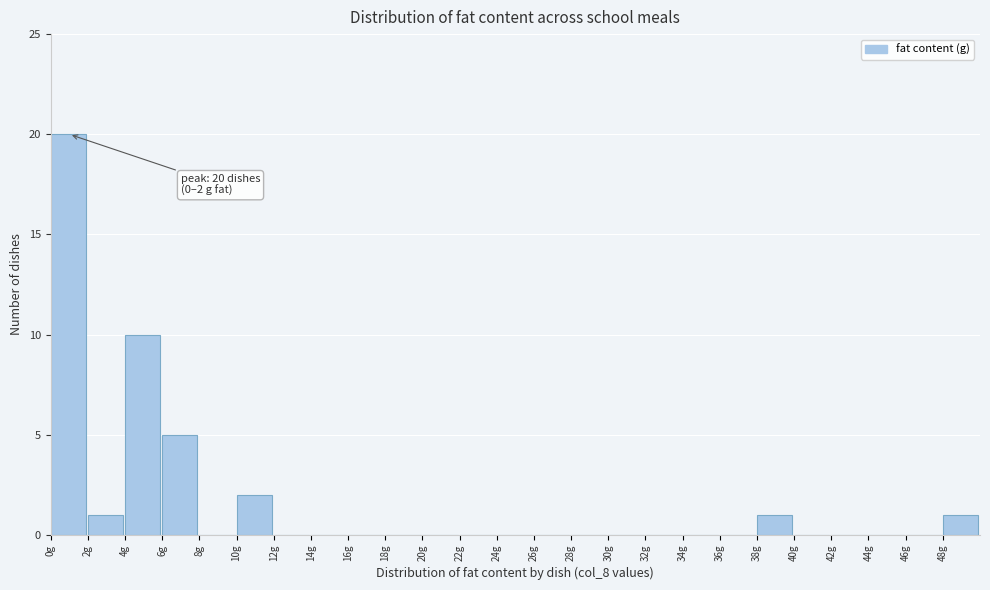

Over which range of the x-axis is the bar tallest?

0 to 2